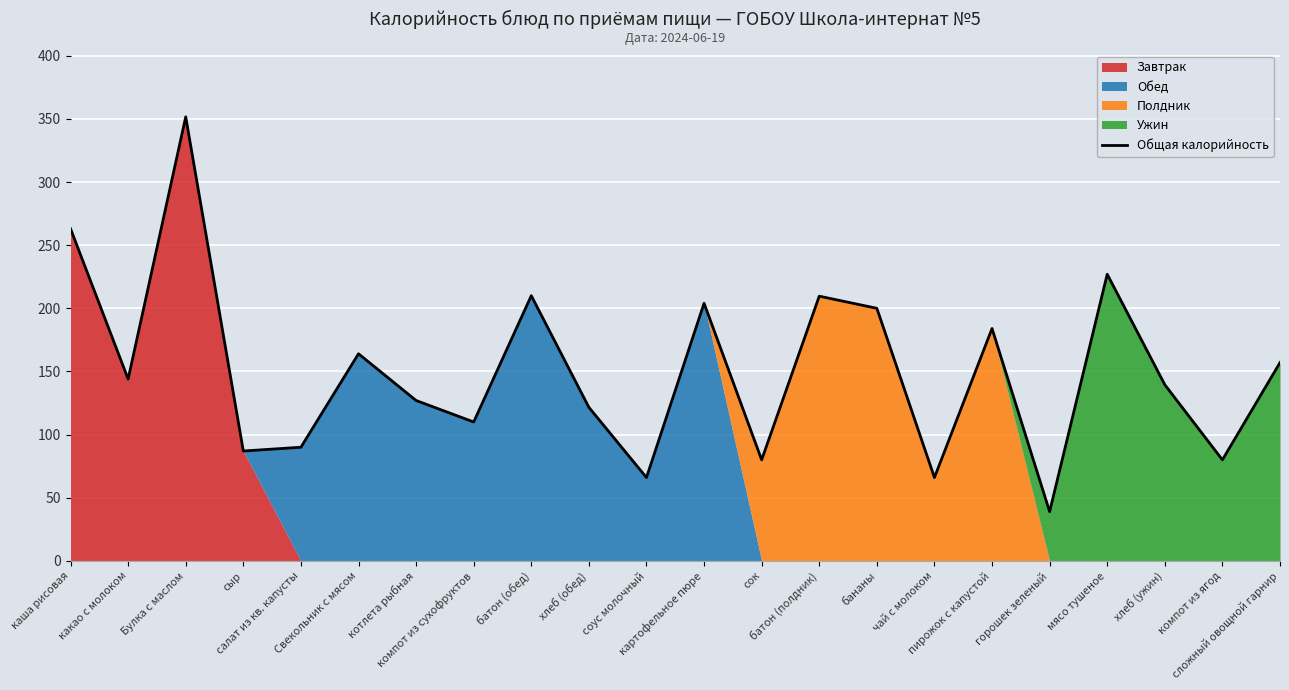

The chart shows a value of 74.2 at каша рисовая. True or false?

False